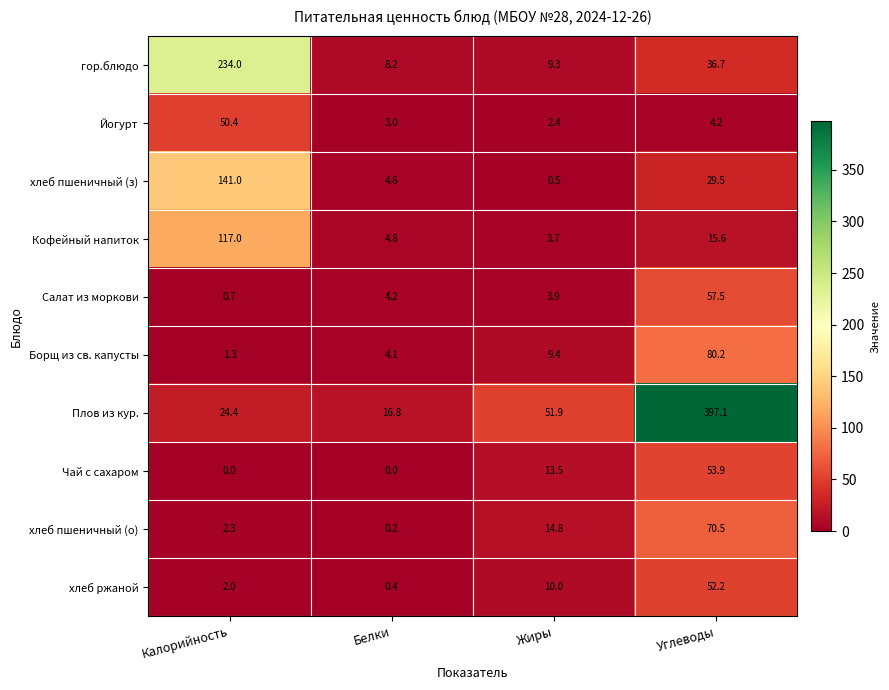

At Калорийность, list the series in order from smallest to largest.

Чай с сахаром, Салат из моркови, Борщ из св. капусты, хлеб ржаной, хлеб пшеничный (о), Плов из кур., Йогурт, Кофейный напиток, хлеб пшеничный (з), гор.блюдо